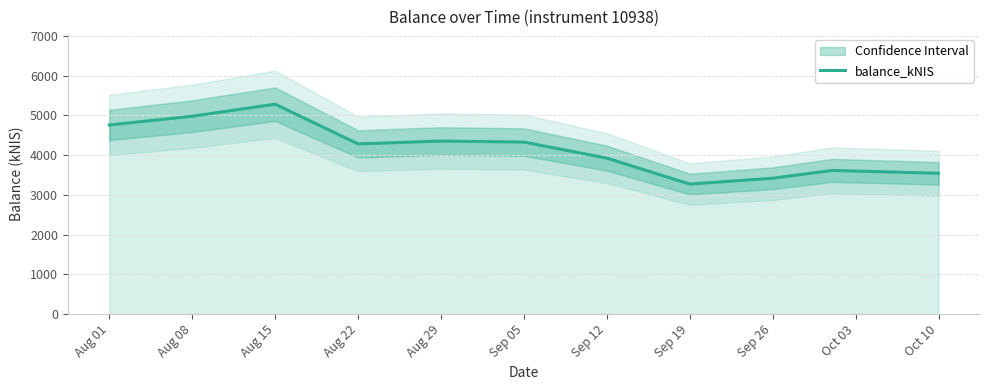

How many interior local valleys (lower than both neighbors) does the data have?

2